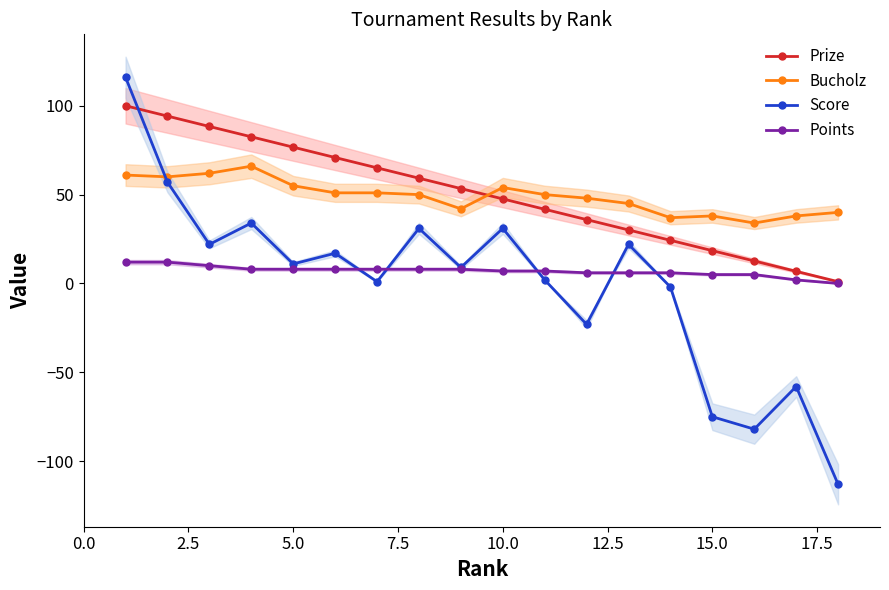

How many negative values does the Score series have?

6